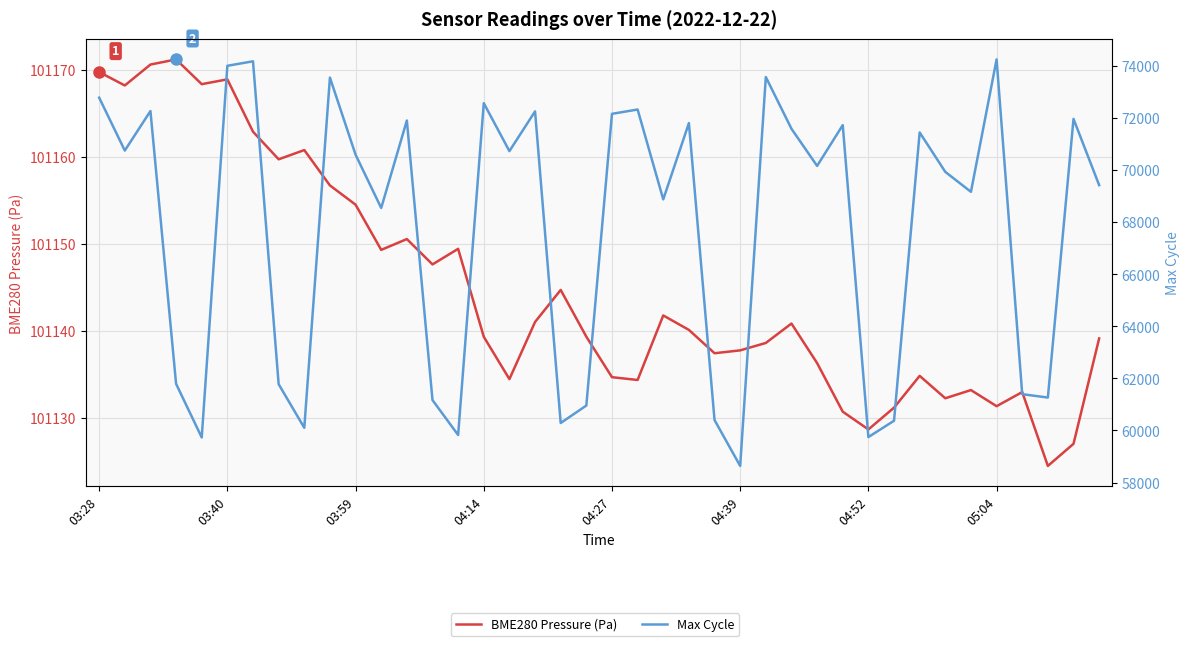

What are all the series names shown in the legend?

BME280 Pressure (Pa), Max Cycle